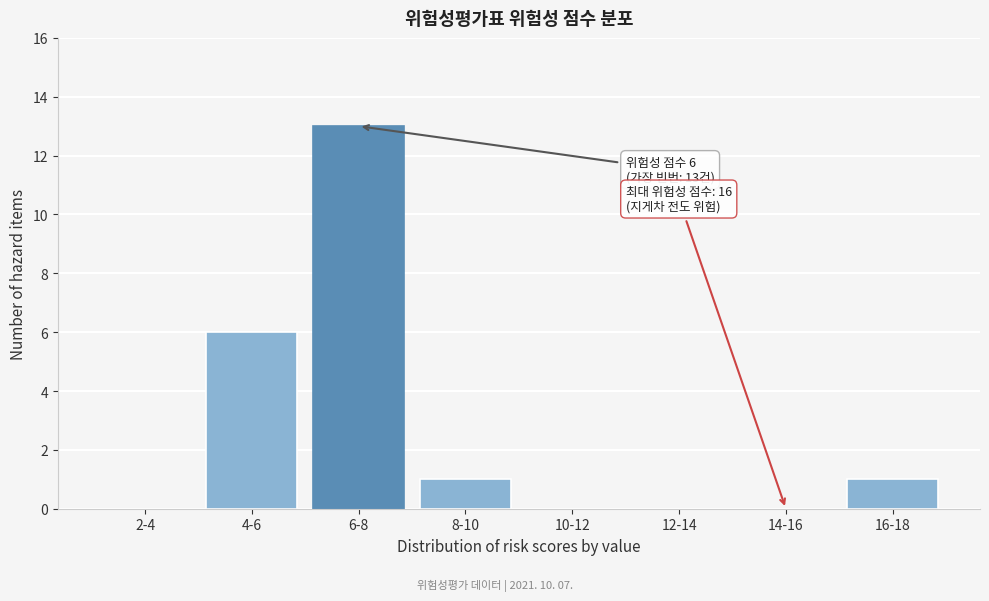

What is the greatest value displayed?

13